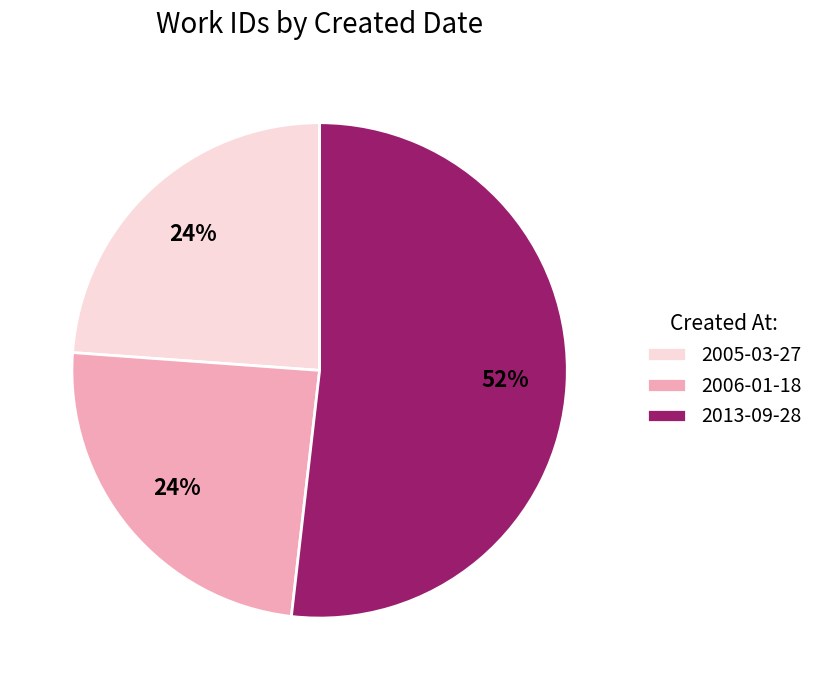

Which category has the biggest portion of the pie?

2013-09-28